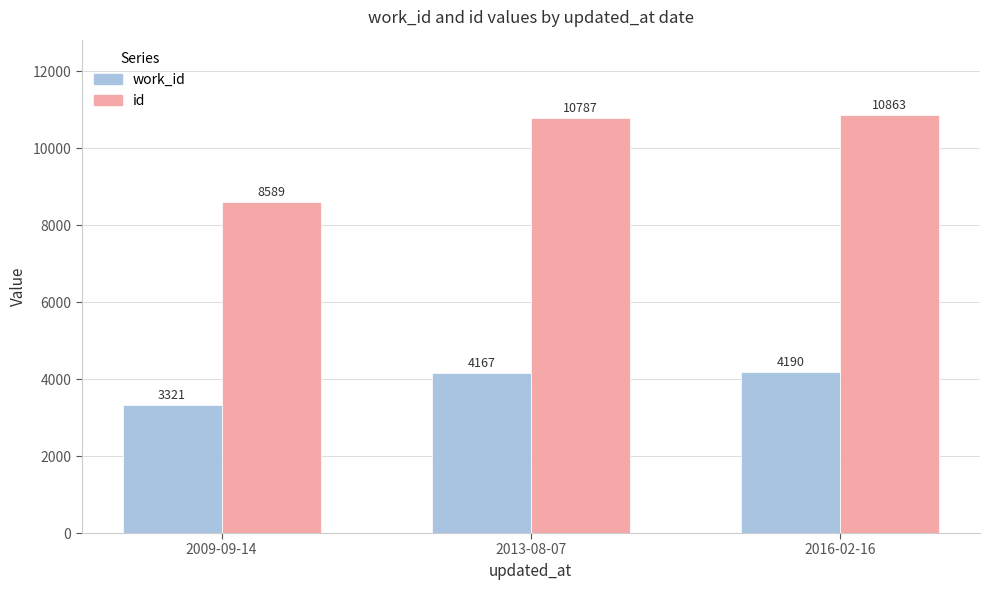

Reading left to right, extract all data points from this chart.

work_id: 2009-09-14=3321	2013-08-07=4167	2016-02-16=4190
id: 2009-09-14=8589	2013-08-07=10787	2016-02-16=10863